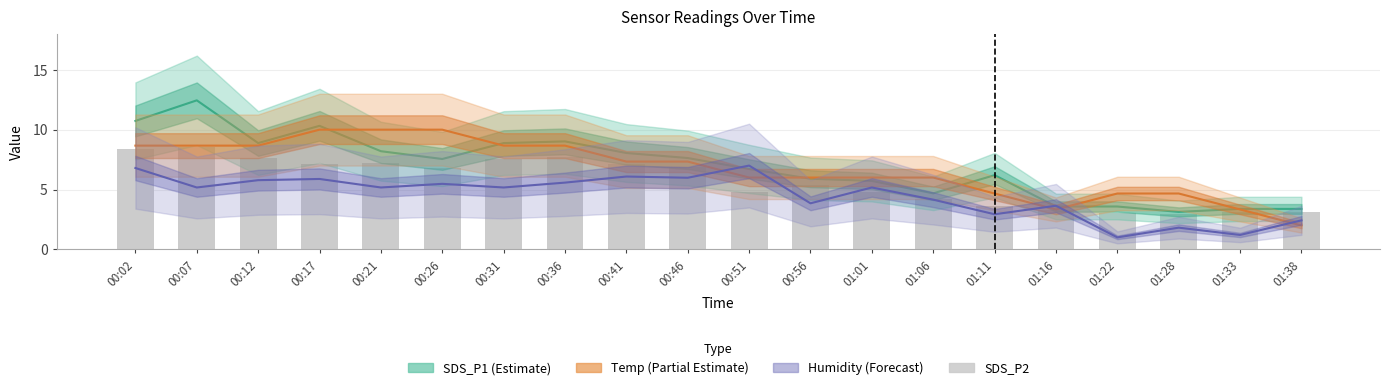

The value of Humidity (scaled) at 00:36 is 5.6. True or false?

True